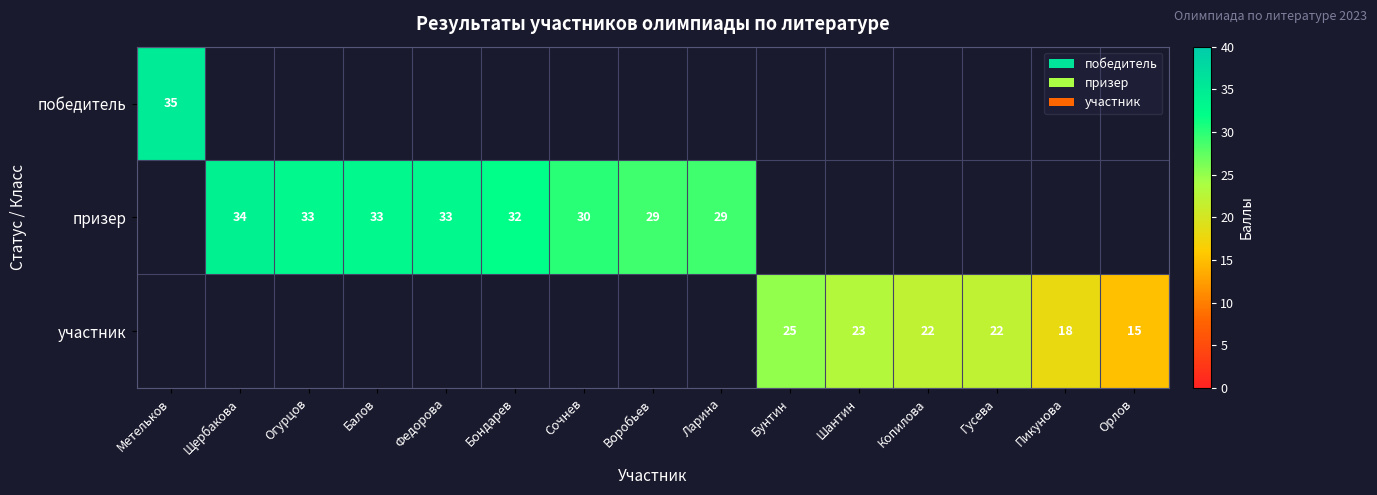

True or false: участник has a value of 13 at Копилова.

False